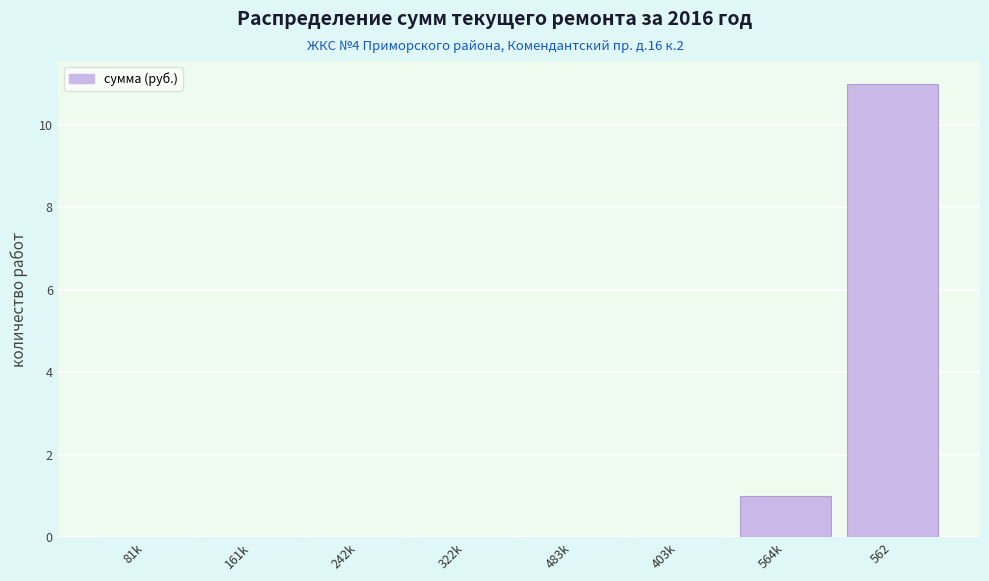

Reading left to right, list all the values displayed in this chart.

81k=0	161k=0	242k=0	322k=0	483k=0	403k=0	564k=1	562=11